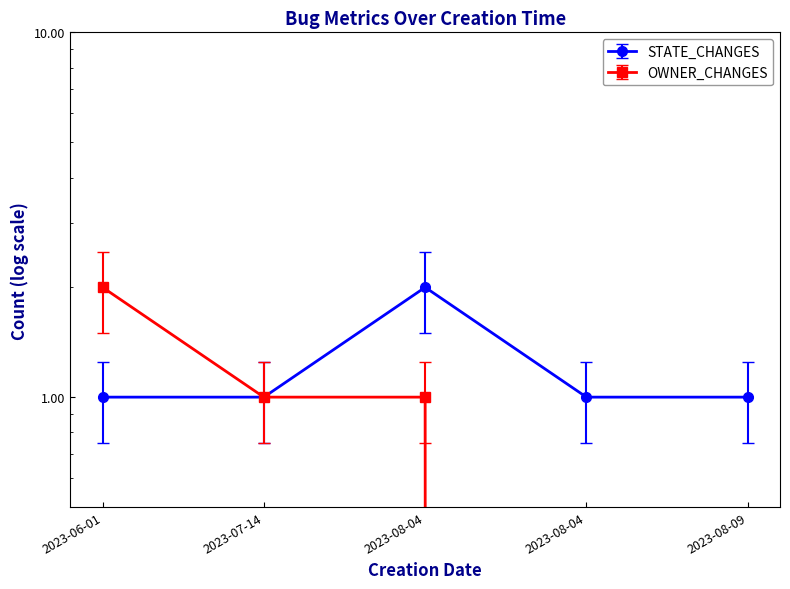

True or false: OWNER_CHANGES has more than 1 interior local peaks.

False